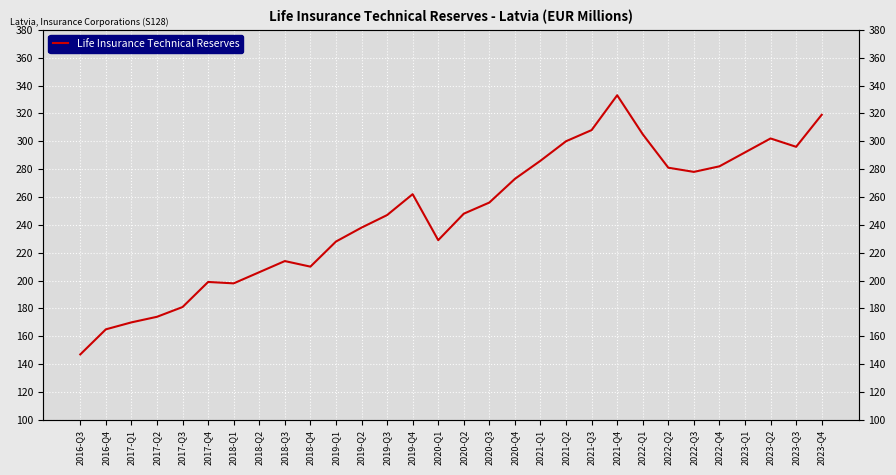

What is the sum of the values at 2022-Q1 and 2017-Q1?

475